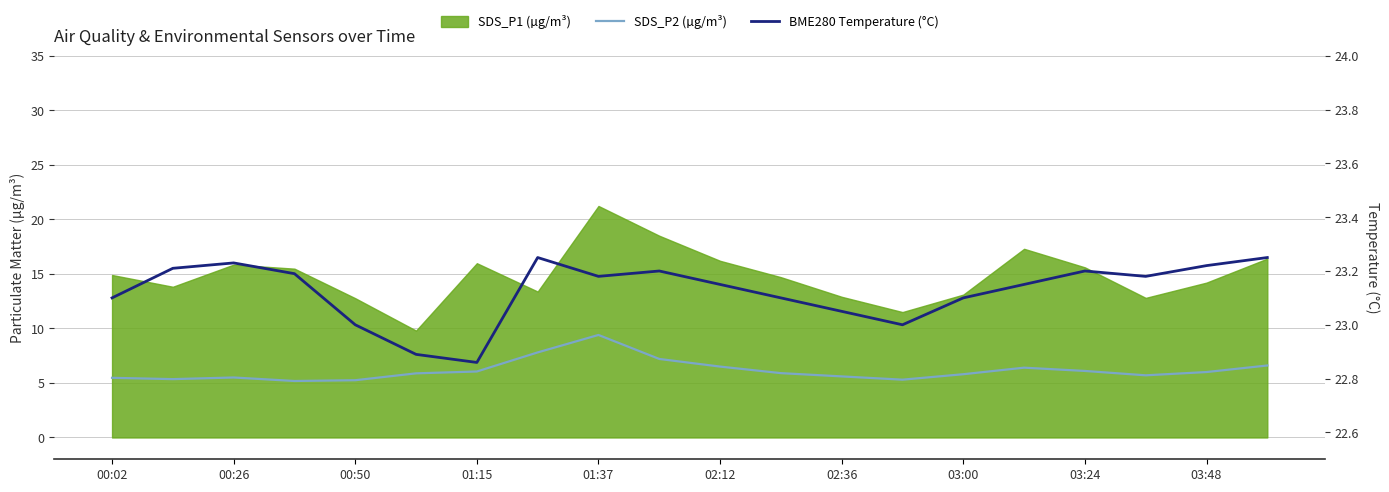

What is the difference between the second highest and minimum values in the BME280 Temperature (°C) series?

0.4